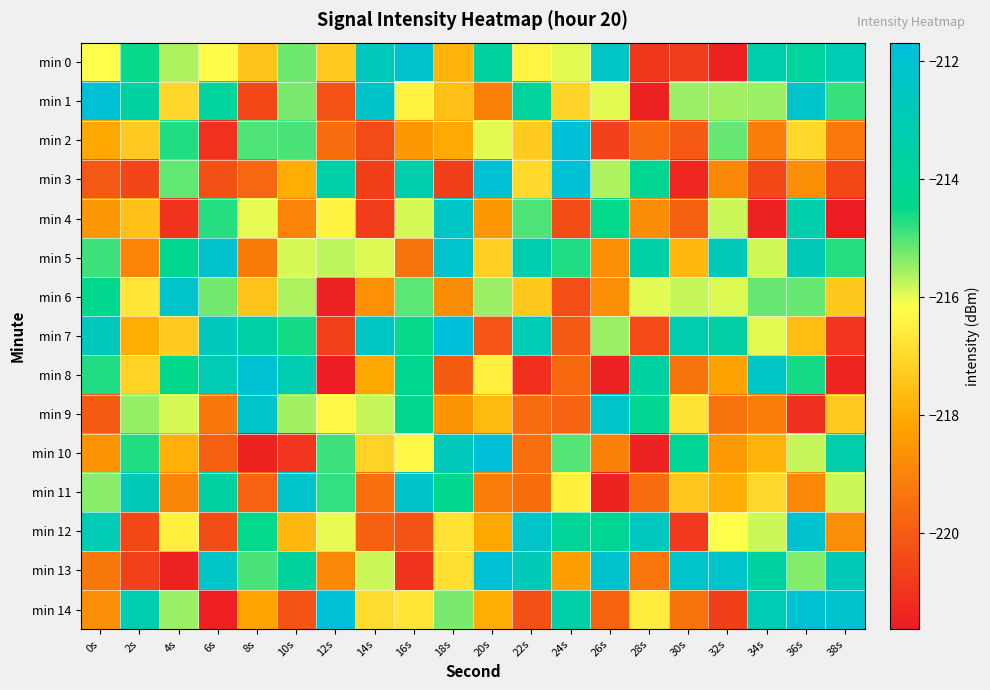

Reading right to left, extract all data points from this chart.

min 0: 38s=-213.0	36s=-213.9	34s=-213.3	32s=-221.5	30s=-220.8	28s=-221.0	26s=-212.4	24s=-216.0	22s=-216.4	20s=-213.8	18s=-217.8	16s=-212.0	14s=-212.8	12s=-217.3	10s=-215.2	8s=-217.4	6s=-216.2	4s=-215.6	2s=-214.5	0s=-216.2
min 1: 38s=-214.9	36s=-212.2	34s=-215.5	32s=-215.6	30s=-215.5	28s=-221.5	26s=-216.0	24s=-217.1	22s=-213.9	20s=-219.0	18s=-217.5	16s=-216.5	14s=-212.2	12s=-220.2	10s=-215.3	8s=-220.5	6s=-213.9	4s=-217.1	2s=-213.7	0s=-211.9
min 2: 38s=-219.2	36s=-217.0	34s=-219.1	32s=-215.1	30s=-220.1	28s=-219.6	26s=-220.7	24s=-211.8	22s=-217.3	20s=-216.0	18s=-218.0	16s=-218.5	14s=-220.4	12s=-219.6	10s=-215.0	8s=-215.0	6s=-221.1	4s=-214.7	2s=-217.3	0s=-218.1
min 3: 38s=-220.5	36s=-218.7	34s=-220.5	32s=-218.8	30s=-221.3	28s=-214.3	26s=-215.6	24s=-211.9	22s=-217.0	20s=-211.9	18s=-220.7	16s=-213.3	14s=-220.7	12s=-213.5	10s=-218.0	8s=-219.7	6s=-220.3	4s=-215.1	2s=-220.6	0s=-220.1
min 4: 38s=-221.6	36s=-213.4	34s=-221.5	32s=-215.8	30s=-219.8	28s=-218.8	26s=-214.5	24s=-220.4	22s=-215.0	20s=-218.5	18s=-212.4	16s=-215.9	14s=-220.7	12s=-216.4	10s=-219.0	8s=-216.0	6s=-214.7	4s=-221.0	2s=-217.5	0s=-218.5
min 5: 38s=-214.7	36s=-212.9	34s=-215.9	32s=-212.9	30s=-217.7	28s=-213.5	26s=-218.7	24s=-214.7	22s=-213.2	20s=-217.2	18s=-212.1	16s=-219.4	14s=-216.0	12s=-215.8	10s=-215.9	8s=-219.2	6s=-212.1	4s=-214.3	2s=-219.0	0s=-214.9
min 6: 38s=-217.4	36s=-215.2	34s=-215.1	32s=-215.9	30s=-215.8	28s=-216.0	26s=-218.7	24s=-220.3	22s=-217.4	20s=-215.5	18s=-218.8	16s=-215.1	14s=-218.7	12s=-221.5	10s=-215.6	8s=-217.4	6s=-215.2	4s=-212.1	2s=-216.7	0s=-214.4
min 7: 38s=-221.0	36s=-217.6	34s=-216.0	32s=-213.6	30s=-213.2	28s=-220.4	26s=-215.5	24s=-220.0	22s=-213.0	20s=-220.2	18s=-211.7	16s=-214.5	14s=-212.5	12s=-220.7	10s=-214.6	8s=-213.6	6s=-212.8	4s=-217.3	2s=-218.0	0s=-212.7
min 8: 38s=-221.4	36s=-214.6	34s=-212.4	32s=-218.2	30s=-219.4	28s=-213.7	26s=-221.5	24s=-219.7	22s=-221.1	20s=-216.5	18s=-220.0	16s=-214.4	14s=-218.1	12s=-221.6	10s=-213.1	8s=-211.9	6s=-213.0	4s=-214.5	2s=-217.1	0s=-214.7
min 9: 38s=-217.3	36s=-221.1	34s=-219.1	32s=-219.4	30s=-216.8	28s=-214.3	26s=-212.2	24s=-219.8	22s=-219.6	20s=-217.7	18s=-218.6	16s=-214.4	14s=-215.8	12s=-216.3	10s=-215.5	8s=-212.3	6s=-219.3	4s=-215.9	2s=-215.5	0s=-220.0
min 10: 38s=-213.4	36s=-215.8	34s=-217.8	32s=-218.5	30s=-214.1	28s=-221.5	26s=-219.0	24s=-215.0	22s=-219.5	20s=-211.8	18s=-212.7	16s=-216.3	14s=-217.1	12s=-214.9	10s=-221.0	8s=-221.4	6s=-219.9	4s=-217.9	2s=-214.7	0s=-218.6
min 11: 38s=-215.8	36s=-218.9	34s=-217.0	32s=-217.9	30s=-217.4	28s=-219.6	26s=-221.4	24s=-216.5	22s=-219.5	20s=-219.1	18s=-214.4	16s=-212.2	14s=-219.5	12s=-214.8	10s=-212.1	8s=-219.8	6s=-213.7	4s=-218.9	2s=-212.9	0s=-215.4
min 12: 38s=-218.8	36s=-212.1	34s=-215.8	32s=-216.2	30s=-220.8	28s=-212.6	26s=-214.2	24s=-214.0	22s=-212.3	20s=-218.1	18s=-216.8	16s=-220.2	14s=-219.8	12s=-216.0	10s=-217.7	8s=-214.5	6s=-220.4	4s=-216.5	2s=-220.5	0s=-213.0
min 13: 38s=-212.9	36s=-215.4	34s=-213.7	32s=-212.3	30s=-212.2	28s=-219.4	26s=-212.1	24s=-218.3	22s=-212.9	20s=-211.9	18s=-216.8	16s=-221.0	14s=-215.8	12s=-218.9	10s=-213.8	8s=-215.0	6s=-212.4	4s=-221.5	2s=-220.7	0s=-219.3
min 14: 38s=-212.1	36s=-211.9	34s=-213.1	32s=-220.7	30s=-219.4	28s=-216.6	26s=-219.8	24s=-213.5	22s=-220.3	20s=-218.0	18s=-215.3	16s=-216.7	14s=-216.9	12s=-211.9	10s=-220.2	8s=-218.2	6s=-221.5	4s=-215.5	2s=-213.2	0s=-218.7